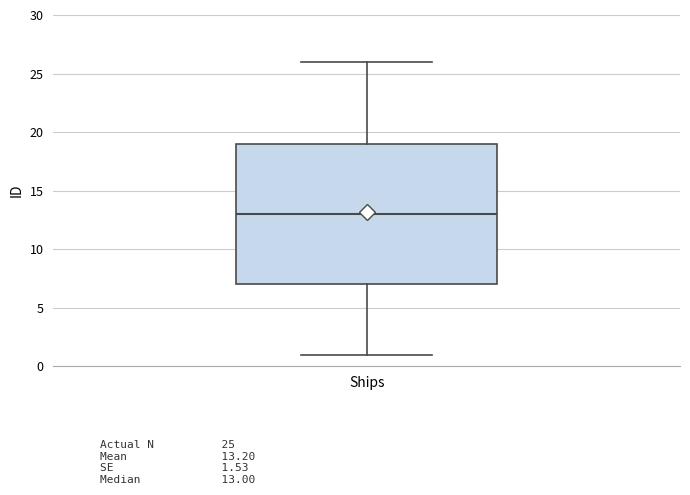

Where does the upper whisker of the box for Ships end on the y-axis? The values are not printed on the chart, so give them approximately, as read against the axis.

26